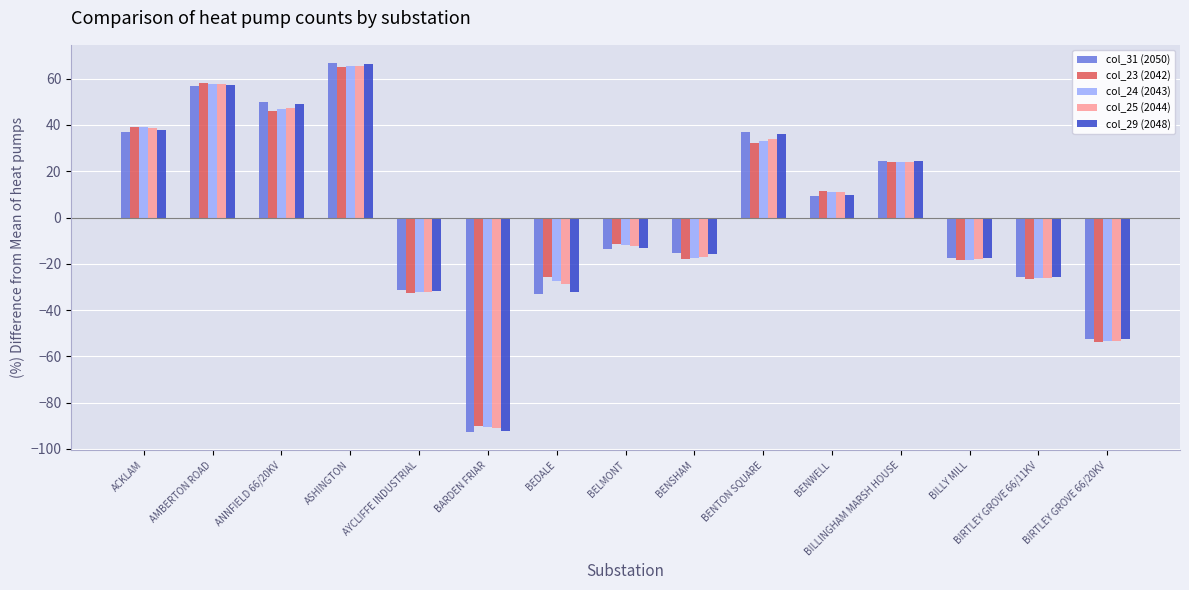

What is the difference between the maximum and minimum values in the col_31 (2050) series?

159.3